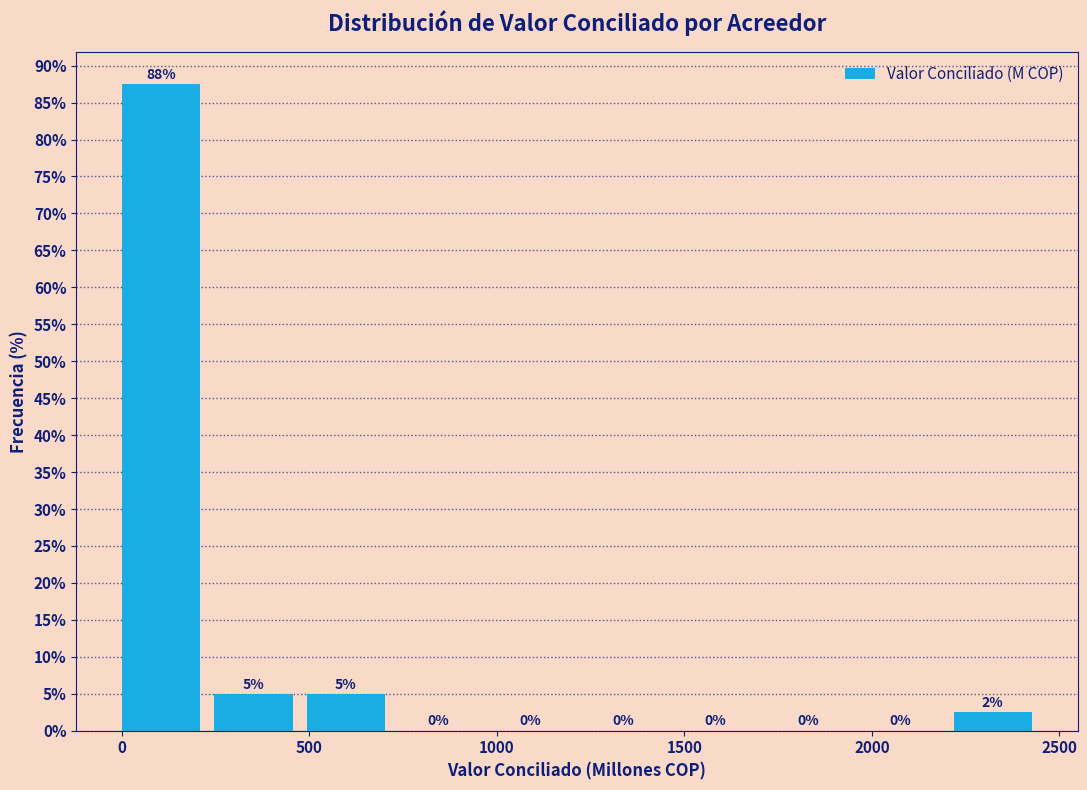

Which range on the x-axis has the tallest bar?

0 to 250